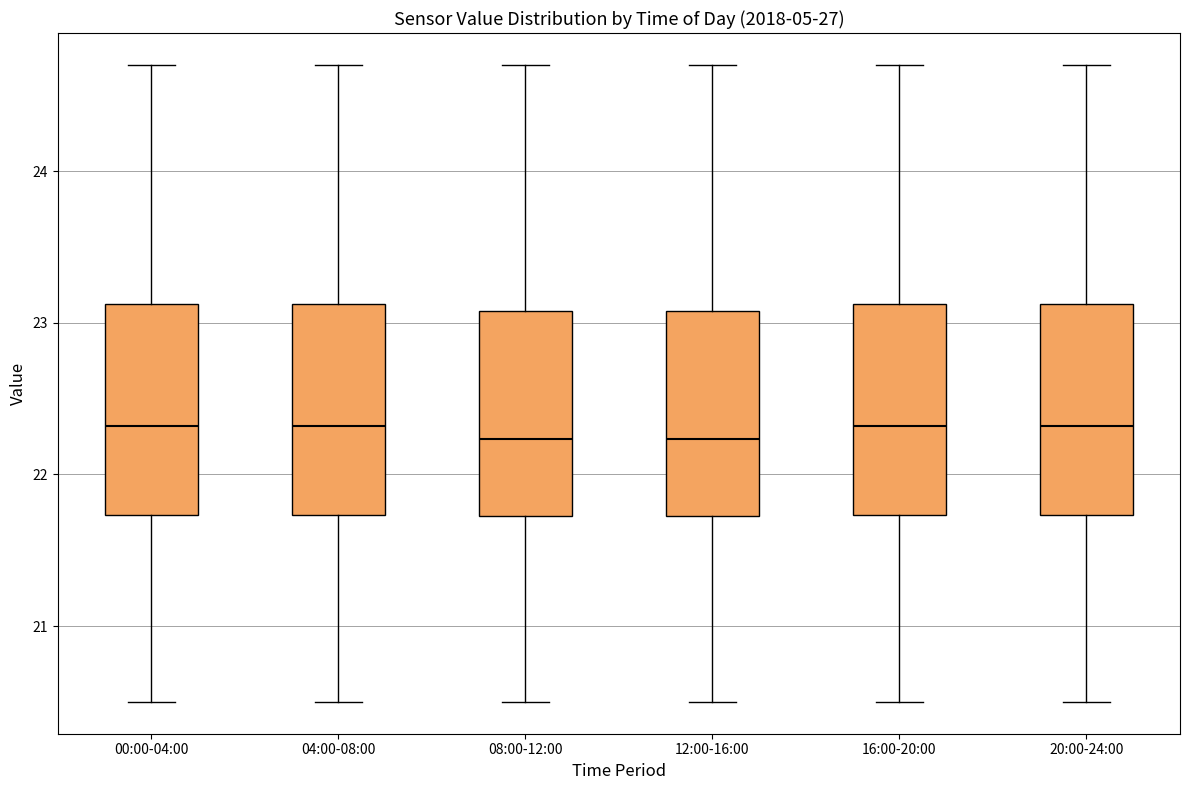

Where is the lower edge of the box for 12:00-16:00 on the y-axis? The values are not printed on the chart, so give them approximately, as read against the axis.

21.7